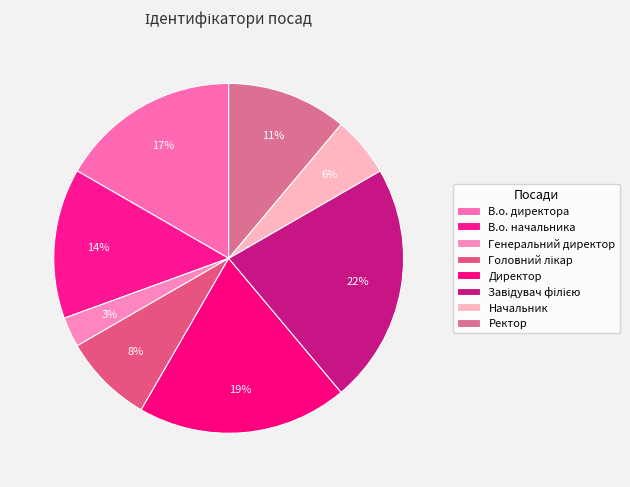

Rank the categories by value from highest to lowest.

Завідувач філією, Директор, В.о. директора, В.о. начальника, Ректор, Головний лікар, Начальник, Генеральний директор